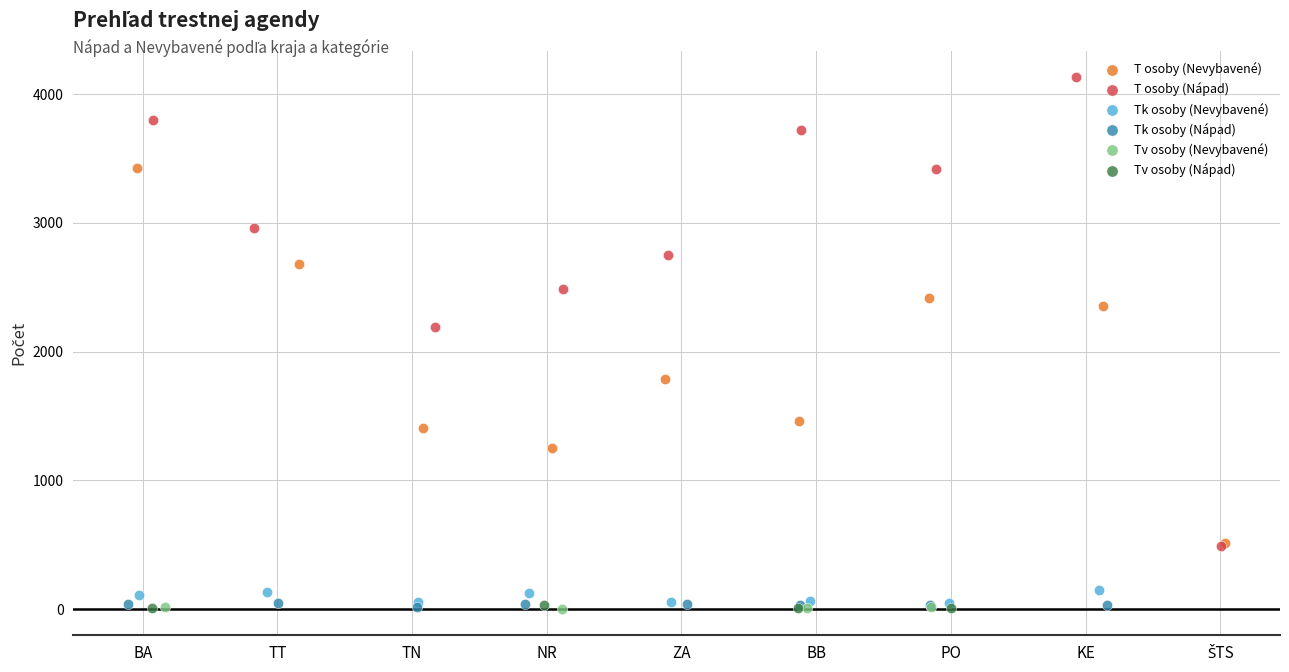

Which series has the widest spread of Y values?

T osoby (Nápad)